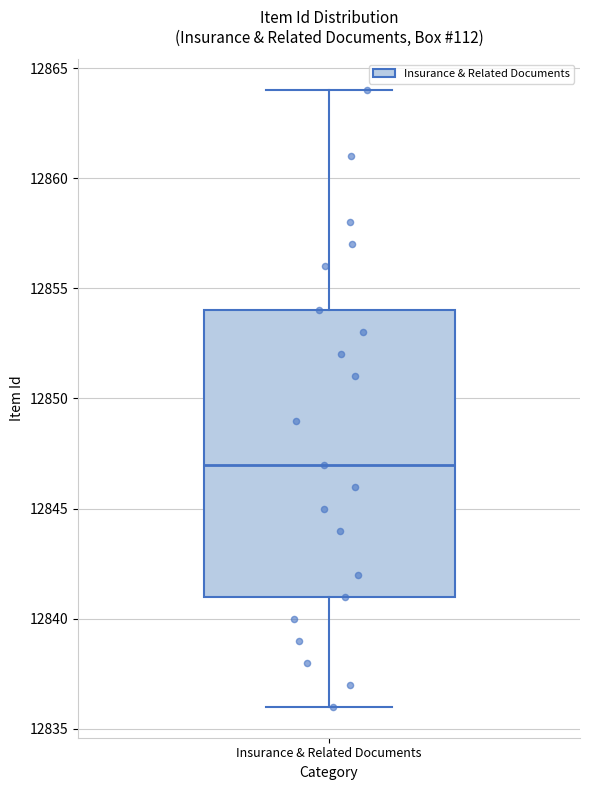

Where does the upper whisker of the box for Insurance & Related Documents end on the y-axis? The values are not printed on the chart, so give them approximately, as read against the axis.

12864